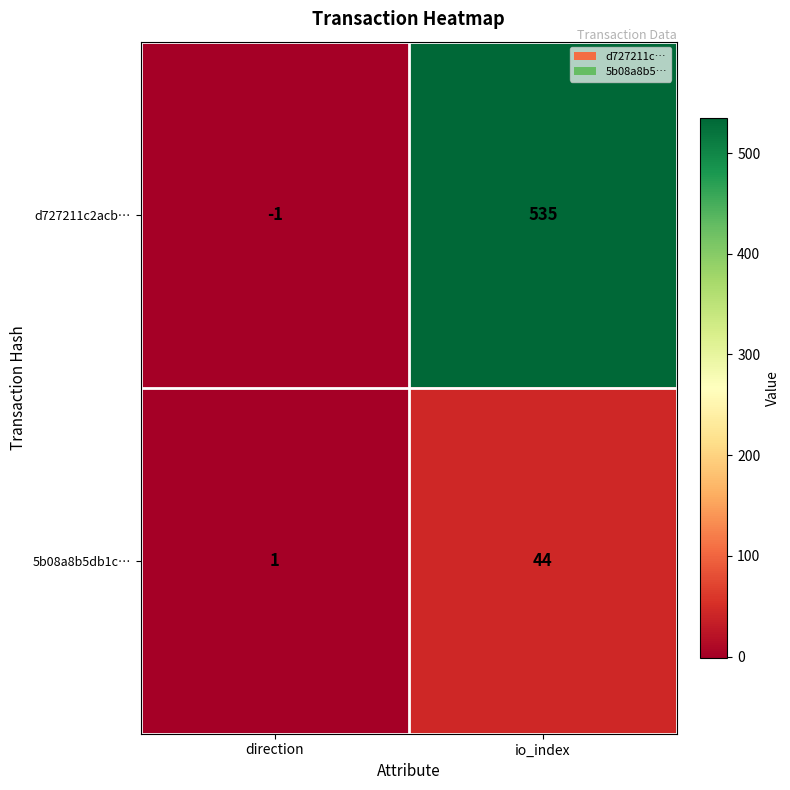

What is the difference between the maximum and minimum values in the 5b08a8b5db1c… series?

43